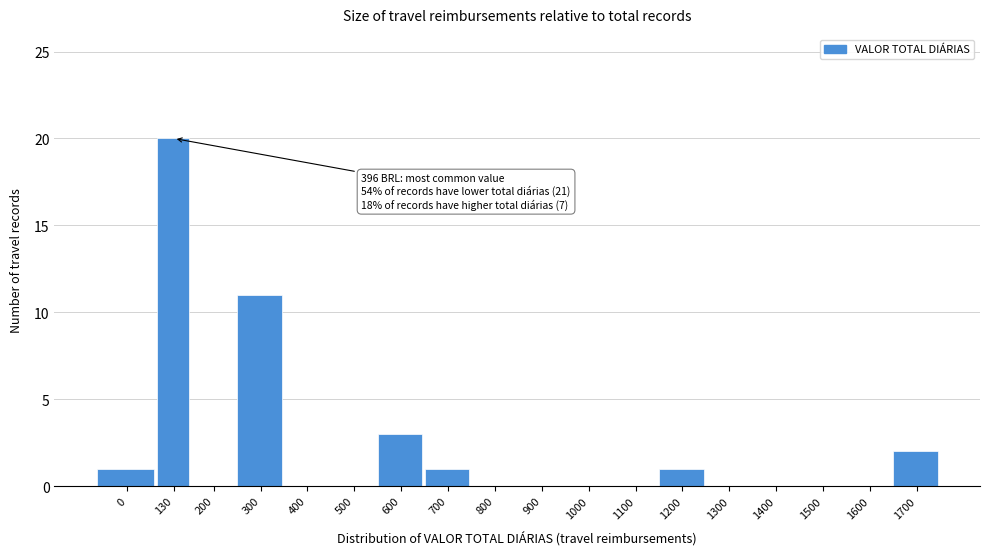

Reading left to right, list all the values displayed in this chart.

0=1	130=20	200=0	300=11	400=0	500=0	600=3	700=1	800=0	900=0	1000=0	1100=0	1200=1	1300=0	1400=0	1500=0	1600=0	1700=2